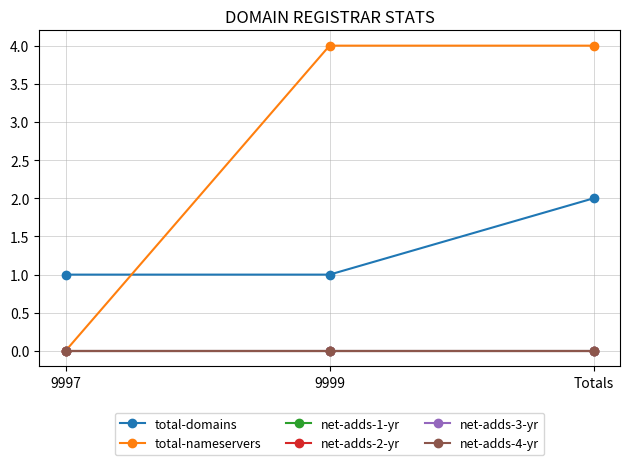

Is this an area chart (filled region under the line)?

No